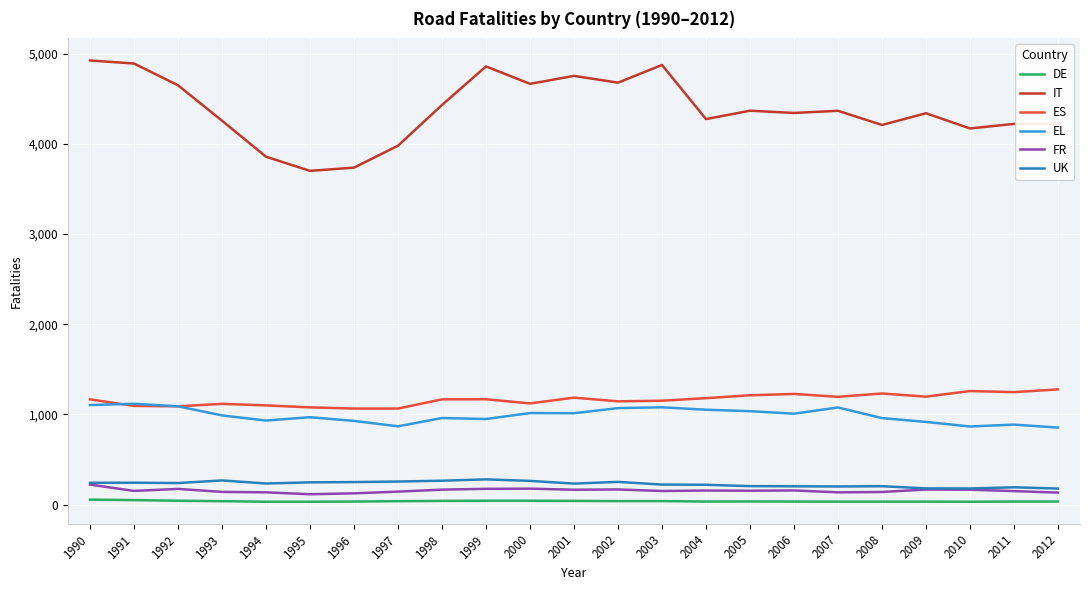

What is the difference between the maximum and minimum values in the FR series?

107